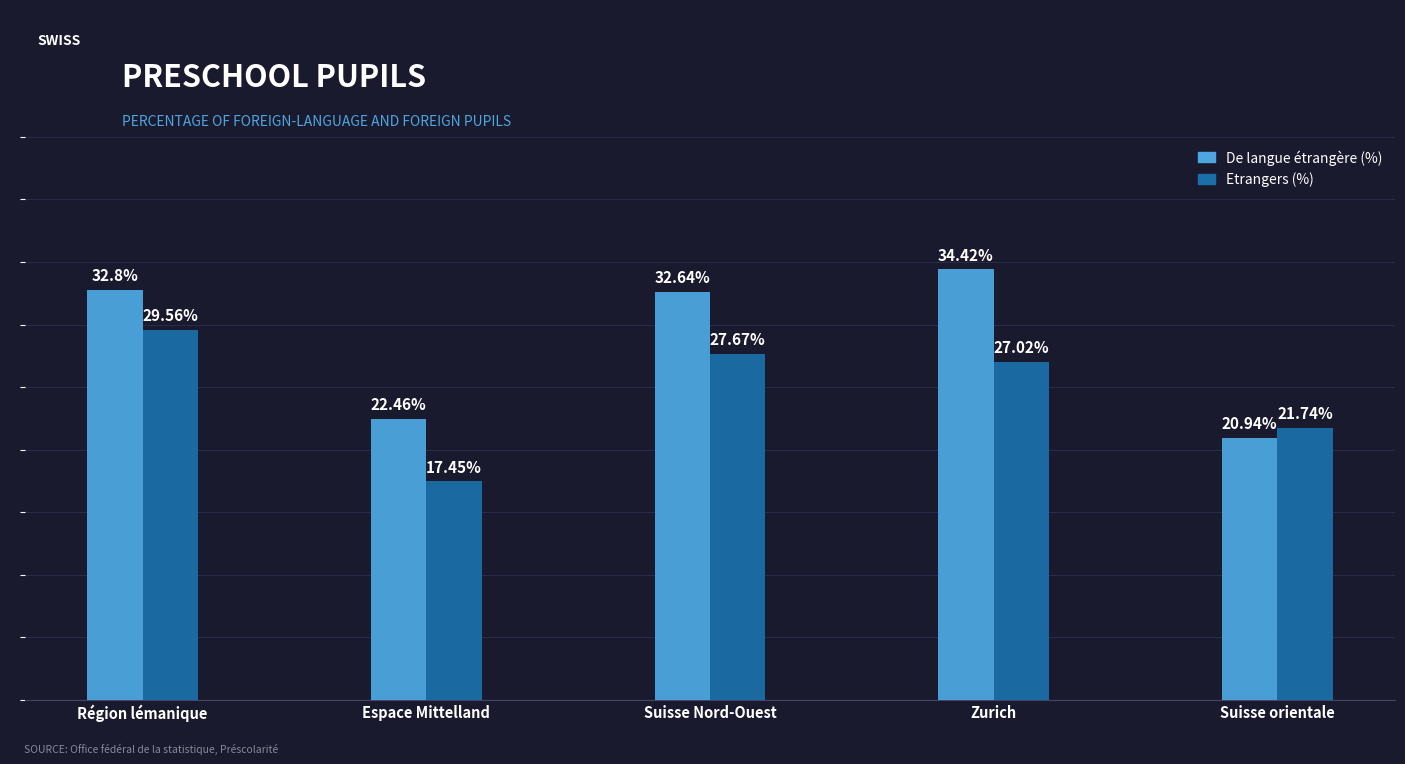

Between Espace Mittelland and Suisse orientale, which series saw the biggest shift?

Etrangers (%)